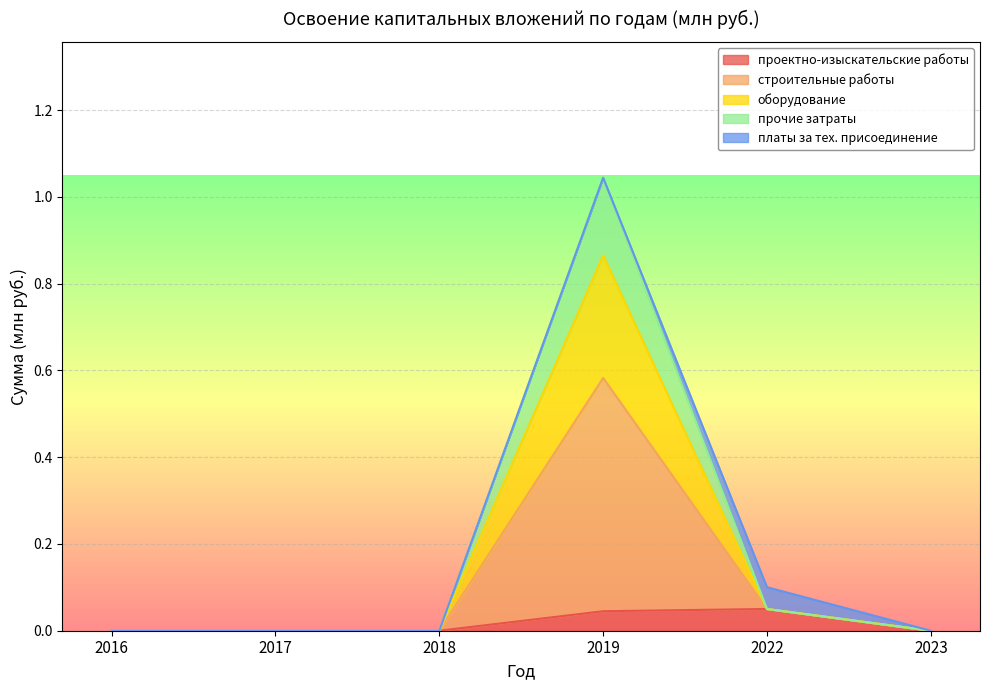

True or false: оборудование and прочие затраты intersect in this chart.

False